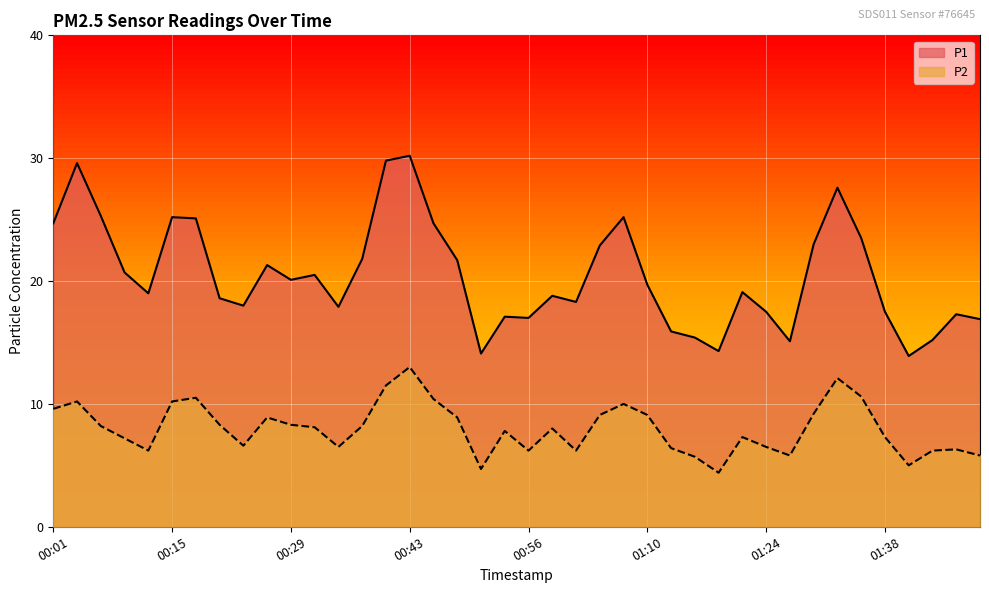

Which series has the widest spread of values?

P1